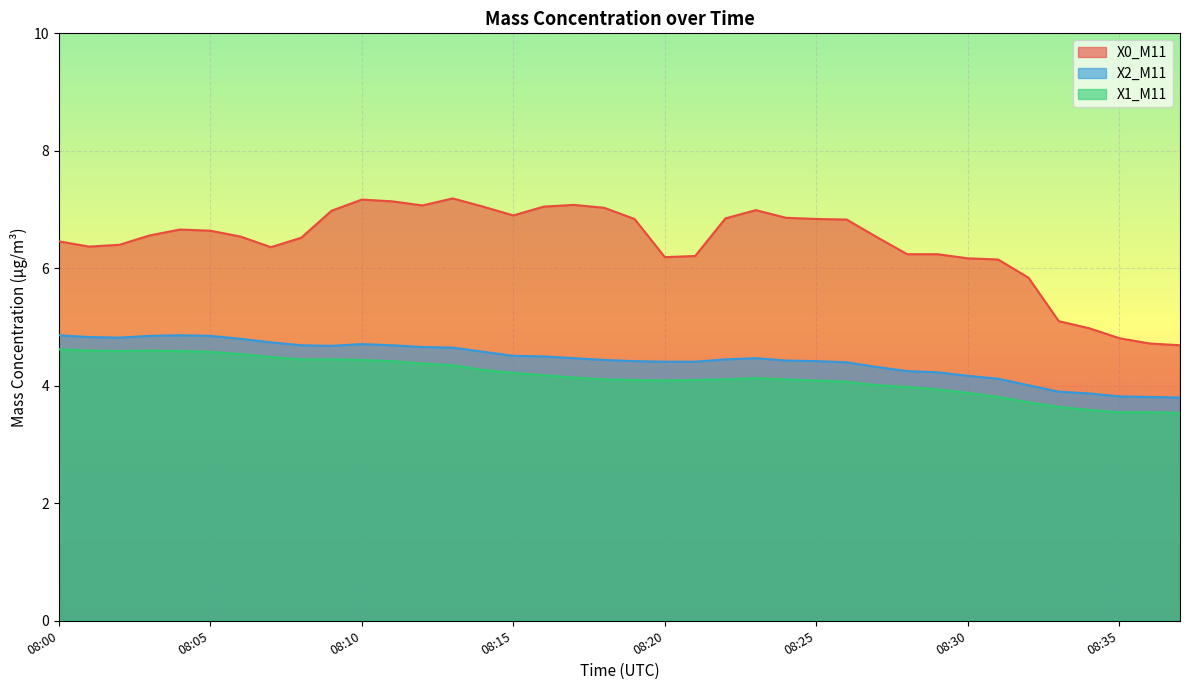

Reading left to right, extract all data points from this chart.

X0_M11: 08:00=6.5	08:01=6.4	08:02=6.4	08:03=6.6	08:04=6.7	08:05=6.6	08:06=6.5	08:07=6.4	08:08=6.5	08:09=7.0	08:10=7.2	08:11=7.1	08:12=7.1	08:13=7.2	08:14=7.0	08:15=6.9	08:16=7.0	08:17=7.1	08:18=7.0	08:19=6.8	08:20=6.2	08:21=6.2	08:22=6.8	08:23=7.0	08:24=6.9	08:25=6.8	08:26=6.8	08:27=6.5	08:28=6.2	08:29=6.2	08:30=6.2	08:31=6.2	08:32=5.8	08:33=5.1	08:34=5.0	08:35=4.8	08:36=4.7	08:37=4.7
X2_M11: 08:00=4.9	08:01=4.8	08:02=4.8	08:03=4.8	08:04=4.9	08:05=4.8	08:06=4.8	08:07=4.7	08:08=4.7	08:09=4.7	08:10=4.7	08:11=4.7	08:12=4.7	08:13=4.7	08:14=4.6	08:15=4.5	08:16=4.5	08:17=4.5	08:18=4.4	08:19=4.4	08:20=4.4	08:21=4.4	08:22=4.5	08:23=4.5	08:24=4.4	08:25=4.4	08:26=4.4	08:27=4.3	08:28=4.2	08:29=4.2	08:30=4.2	08:31=4.1	08:32=4.0	08:33=3.9	08:34=3.9	08:35=3.8	08:36=3.8	08:37=3.8
X1_M11: 08:00=4.6	08:01=4.6	08:02=4.6	08:03=4.6	08:04=4.6	08:05=4.6	08:06=4.5	08:07=4.5	08:08=4.5	08:09=4.5	08:10=4.4	08:11=4.4	08:12=4.4	08:13=4.3	08:14=4.3	08:15=4.2	08:16=4.2	08:17=4.1	08:18=4.1	08:19=4.1	08:20=4.1	08:21=4.1	08:22=4.1	08:23=4.1	08:24=4.1	08:25=4.1	08:26=4.1	08:27=4.0	08:28=4.0	08:29=3.9	08:30=3.9	08:31=3.8	08:32=3.7	08:33=3.6	08:34=3.6	08:35=3.5	08:36=3.5	08:37=3.5